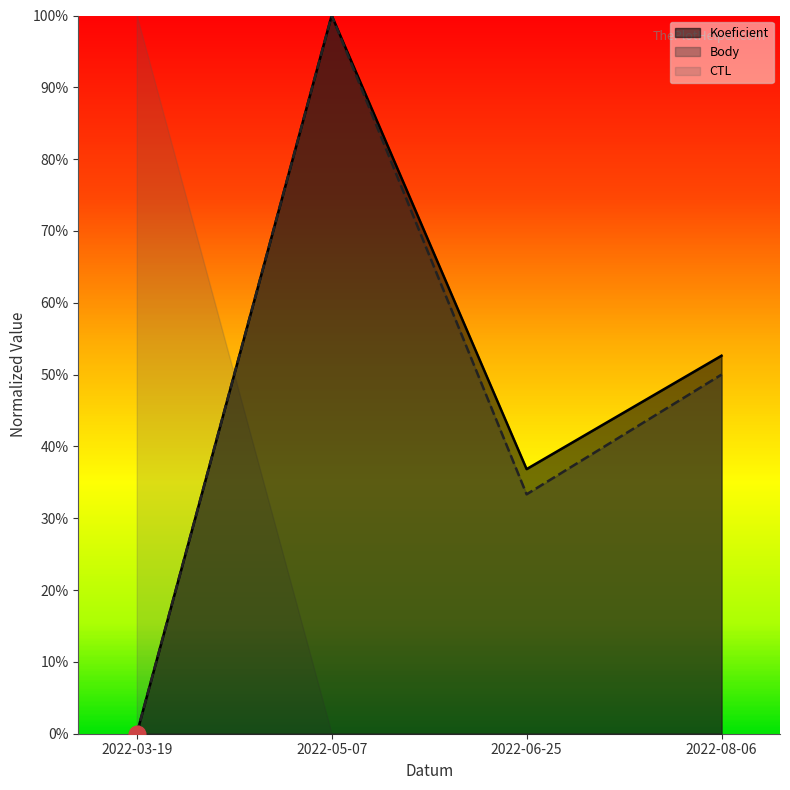

Which series changed the most between 2022-06-25 and 2022-08-06?

Body